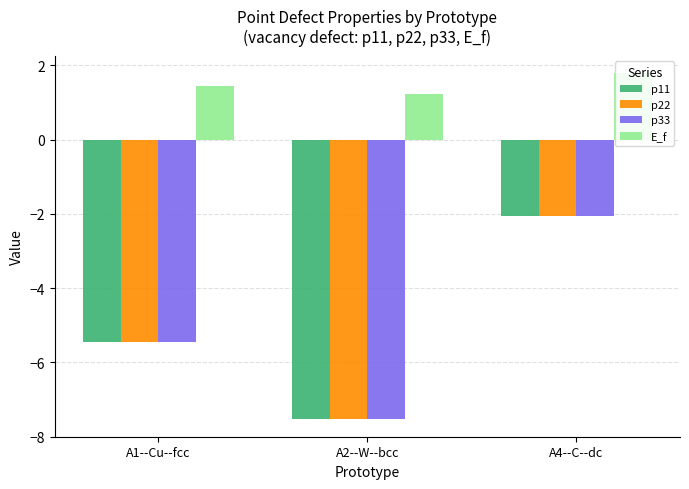

Reading left to right, list all the values displayed in this chart.

p11: A1--Cu--fcc=-5.4	A2--W--bcc=-7.5	A4--C--dc=-2.0
p22: A1--Cu--fcc=-5.4	A2--W--bcc=-7.5	A4--C--dc=-2.0
p33: A1--Cu--fcc=-5.4	A2--W--bcc=-7.5	A4--C--dc=-2.0
E_f: A1--Cu--fcc=1.5	A2--W--bcc=1.2	A4--C--dc=1.8